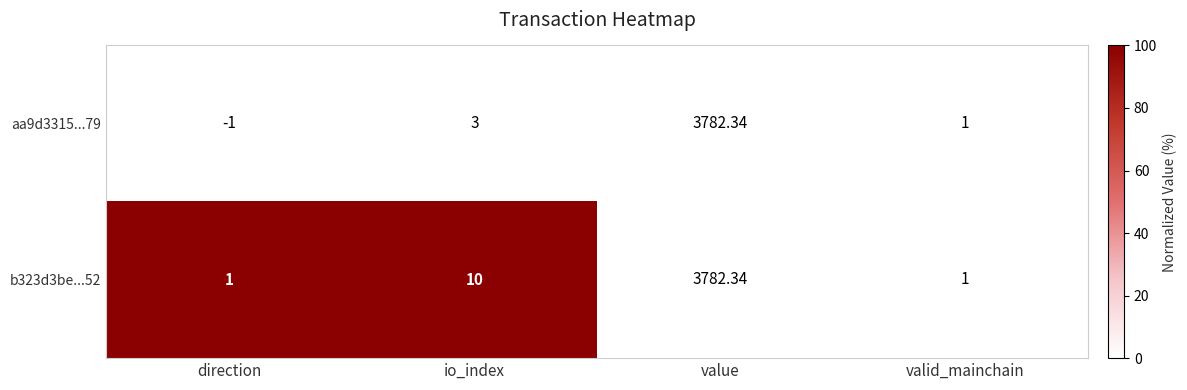

At which category does the chart reach its minimum across all series?

direction